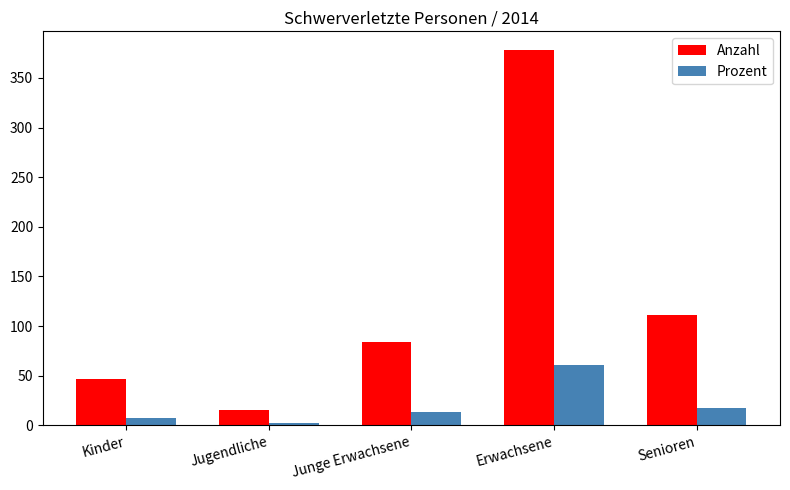

What is the spread (max minus min) of values at Junge Erwachsene?

71